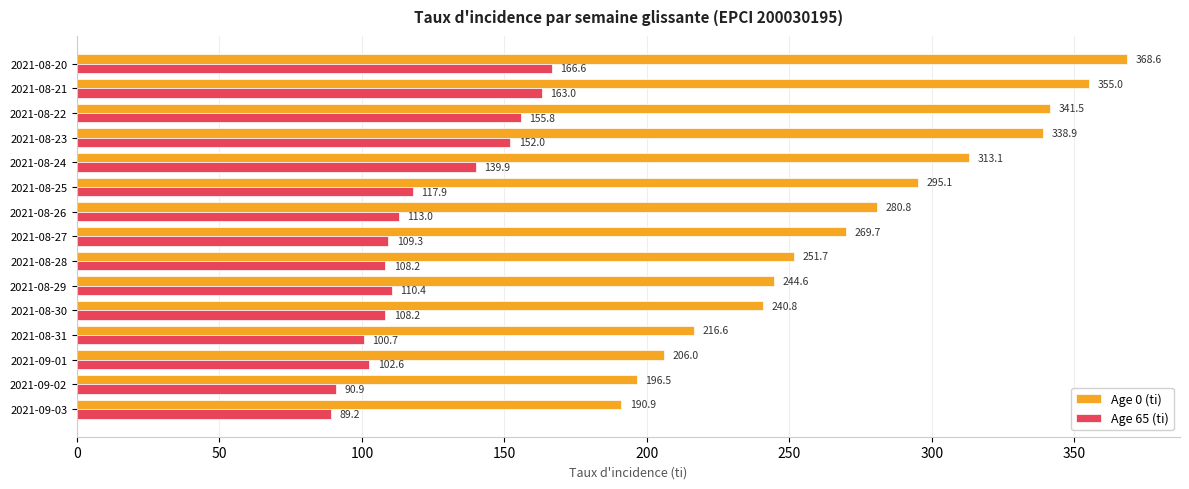

What is the difference between the highest and lowest values at 2021-08-28?

143.5